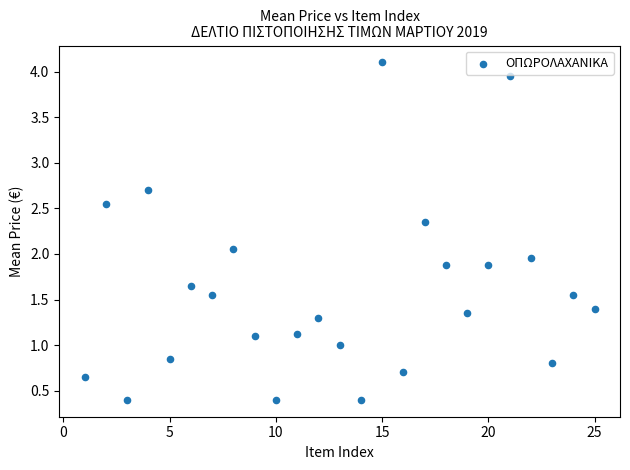

What is the range of X values (max minus min)?

24.0